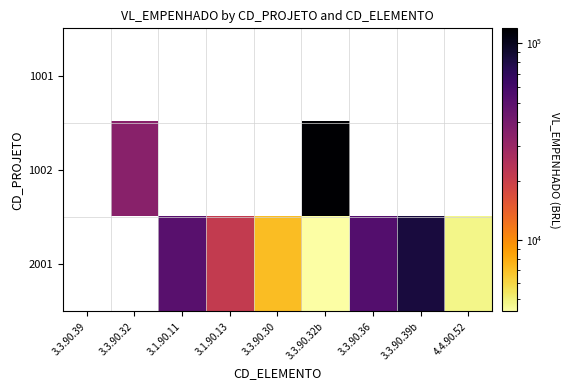

At how many categories does at least one series exceed 80900?

2